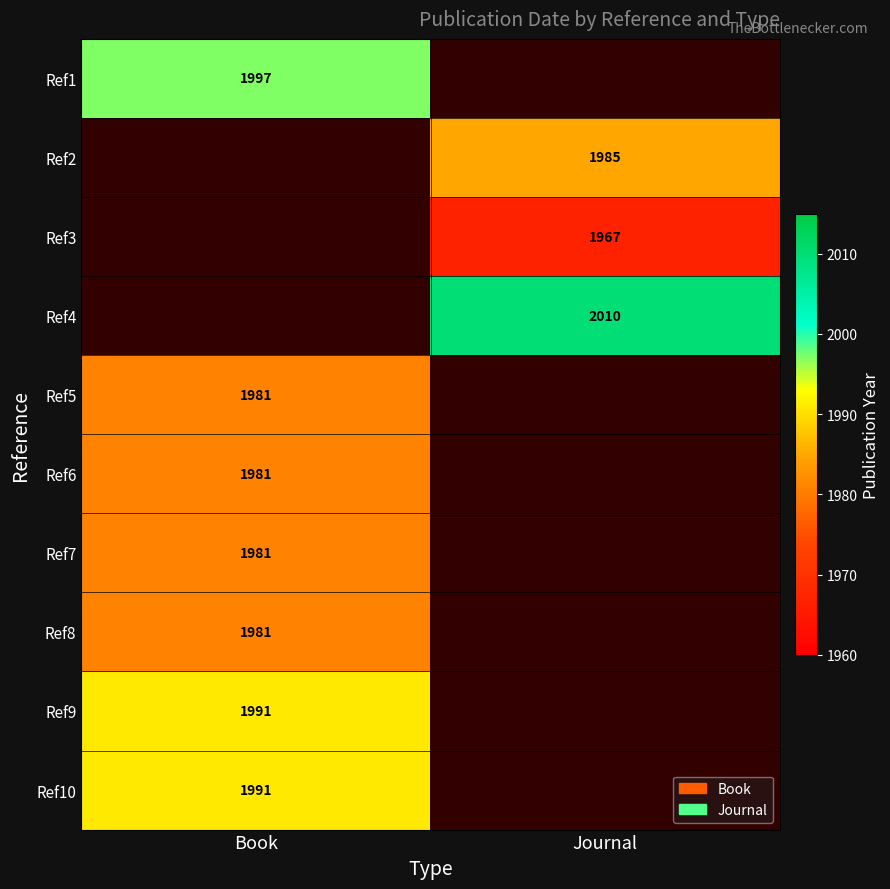

The value of Ref9 at Book is 1290. True or false?

False